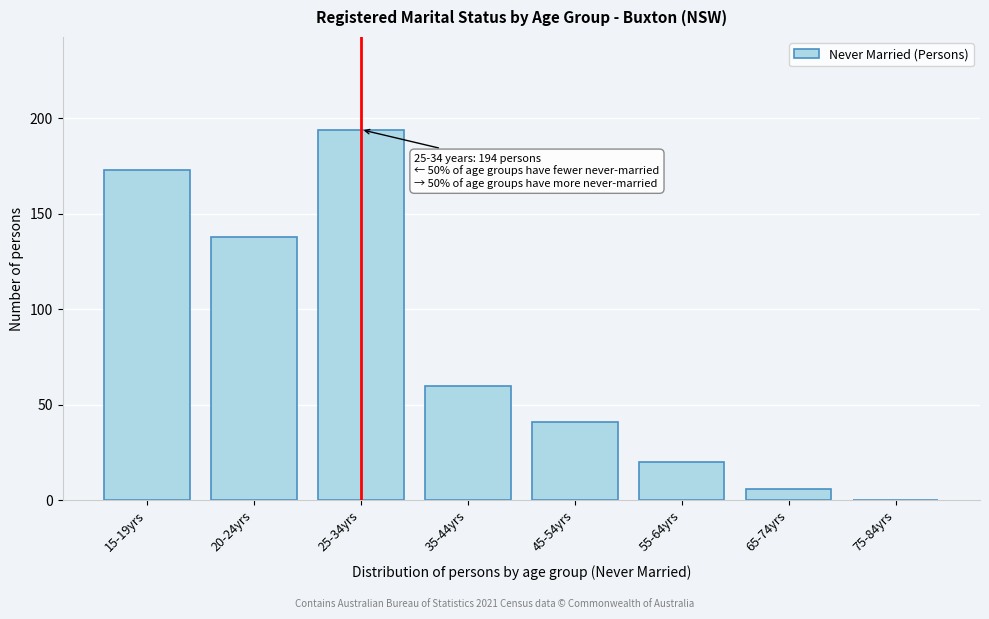

Reading left to right, transcribe all the data shown in this chart.

15-19yrs=173	20-24yrs=138	25-34yrs=194	35-44yrs=60	45-54yrs=41	55-64yrs=20	65-74yrs=6	75-84yrs=0